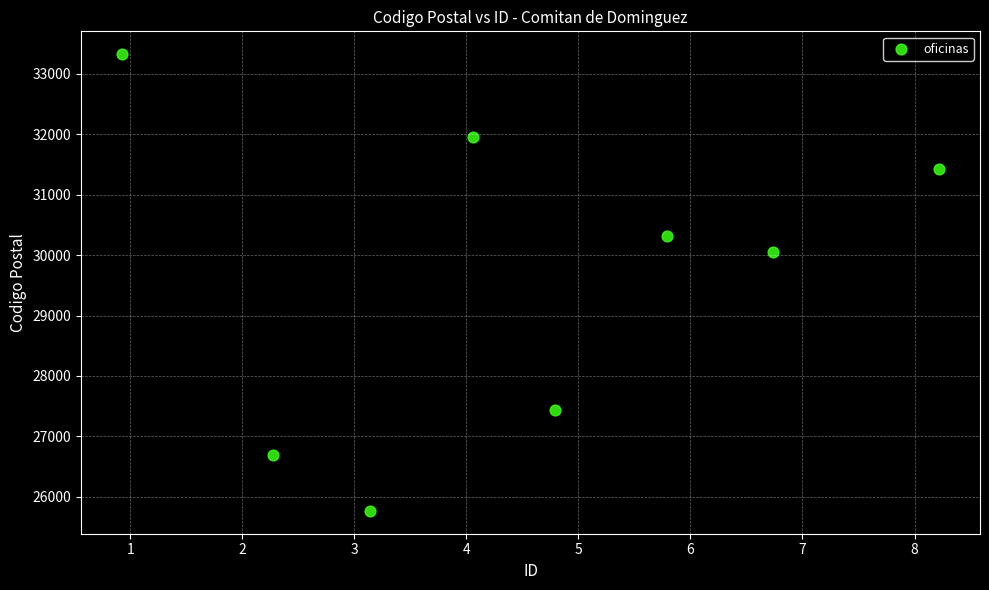

What Y value in the scatter plot is closest to 29545?

30051